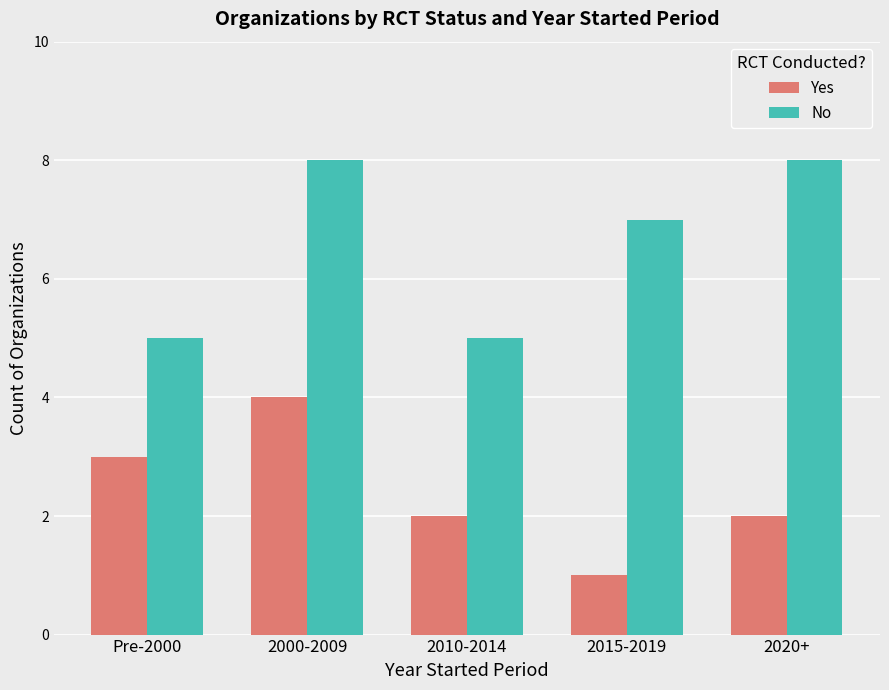

What value does the No series have at Pre-2000?

5